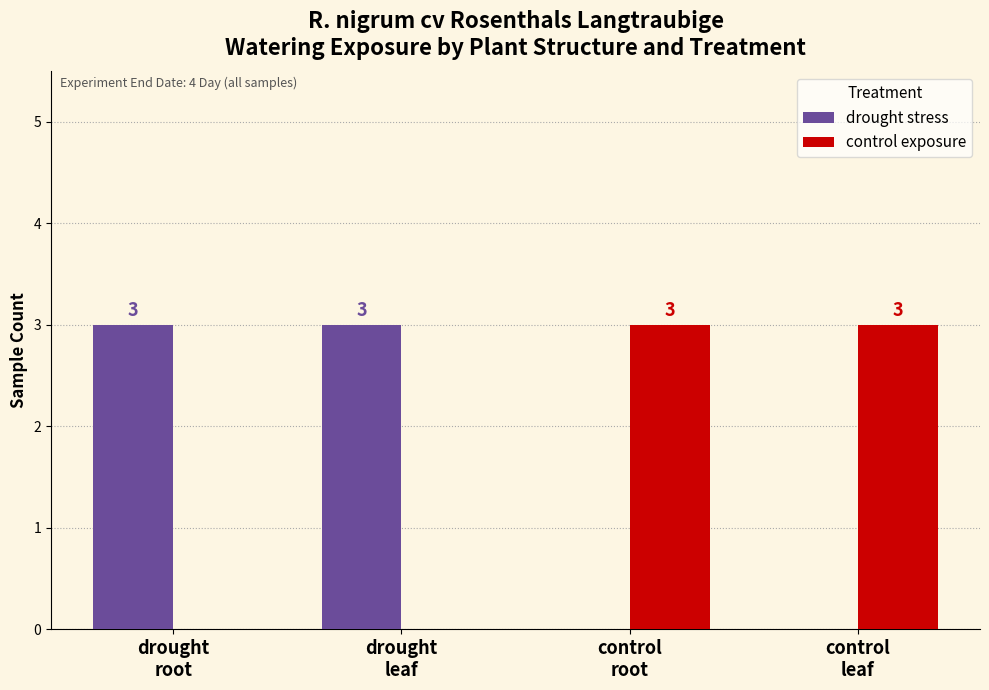

How many control exposure values are between 0 and 3?

4